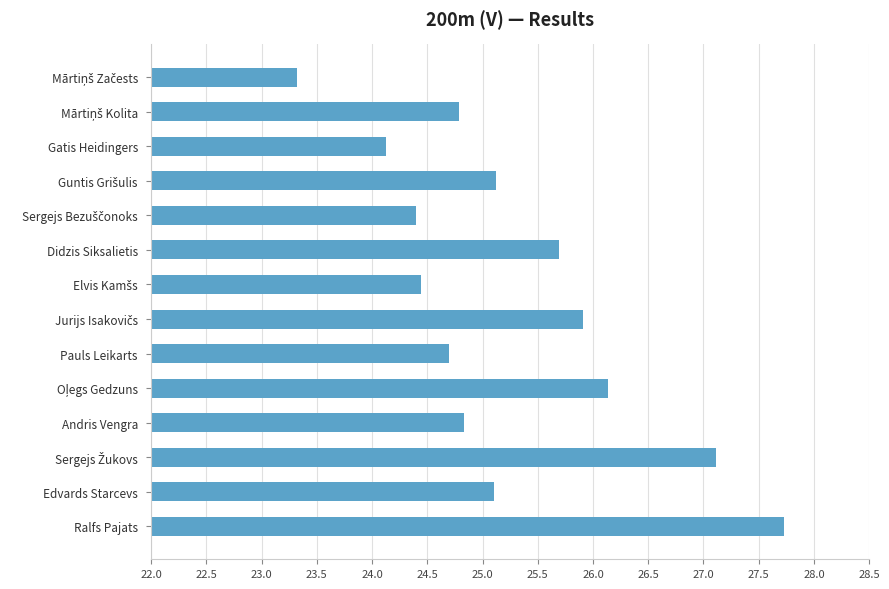

What position from the top is Didzis Siksalietis?

6